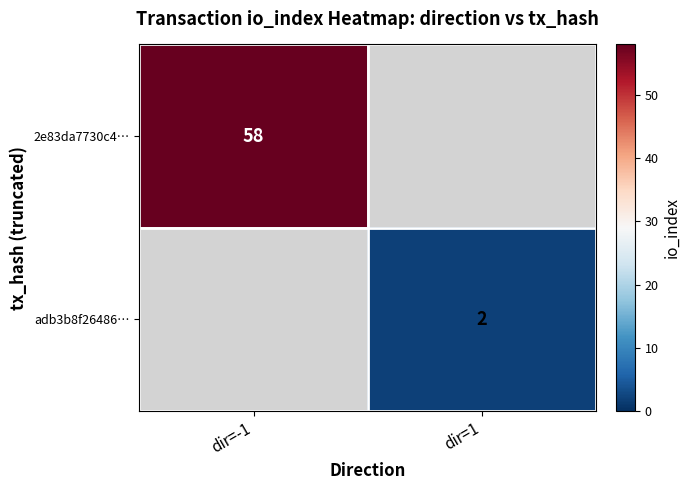

Which label corresponds to the largest value in the chart?

dir=-1